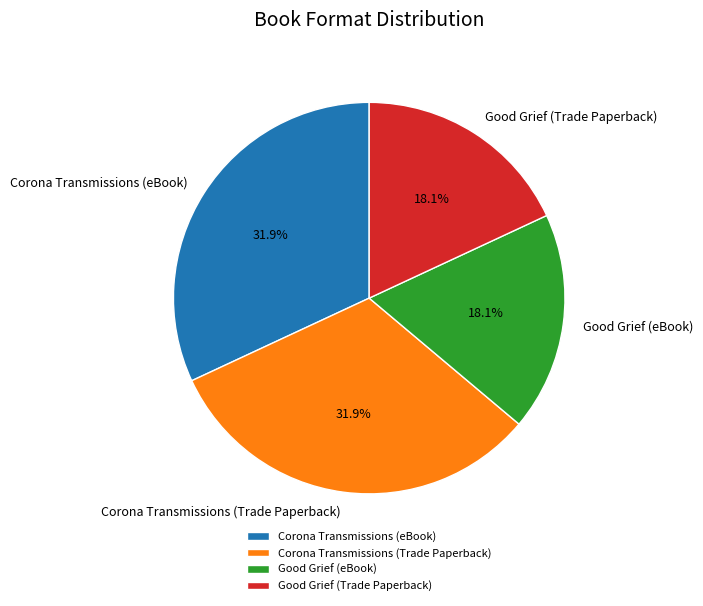

Is there a majority slice in this chart?

No